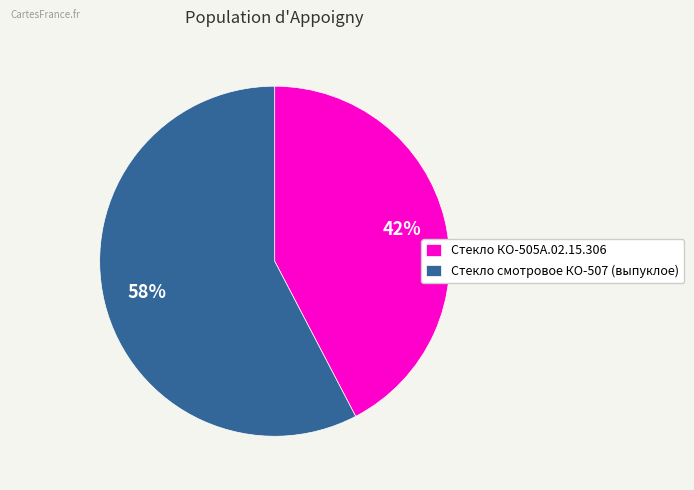

Rank the categories by value from highest to lowest.

Стекло смотровое КО-507 (выпуклое), Стекло КО-505А.02.15.306